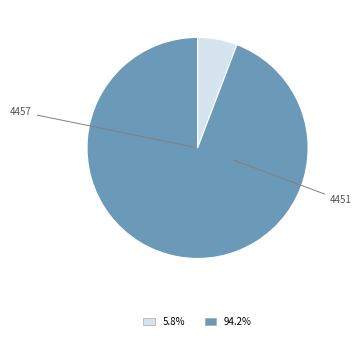

To the nearest percent, what is the difference between the largest and smallest slice percentages?

88%